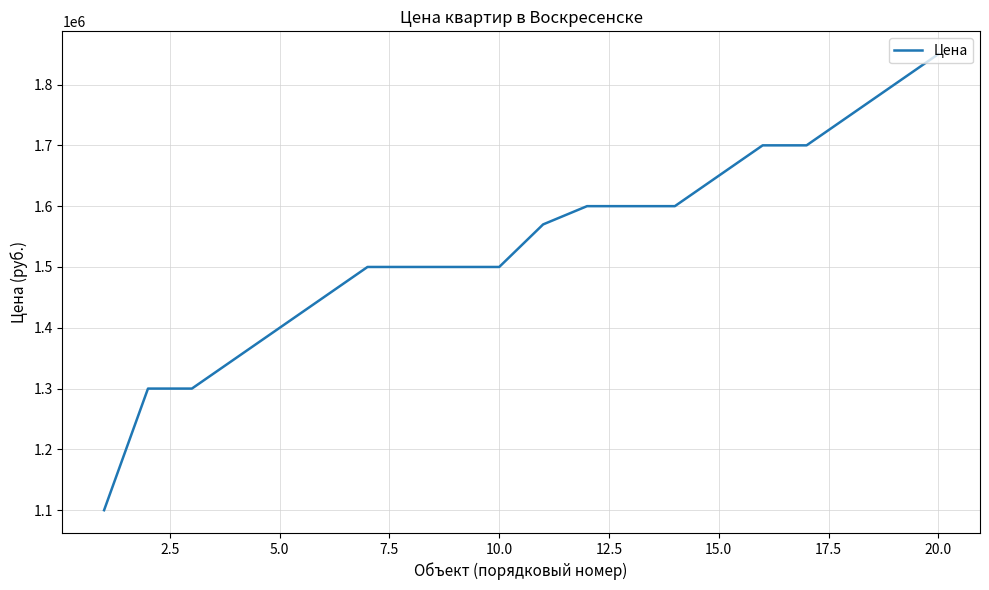

What is the difference between the maximum and minimum values?

750000